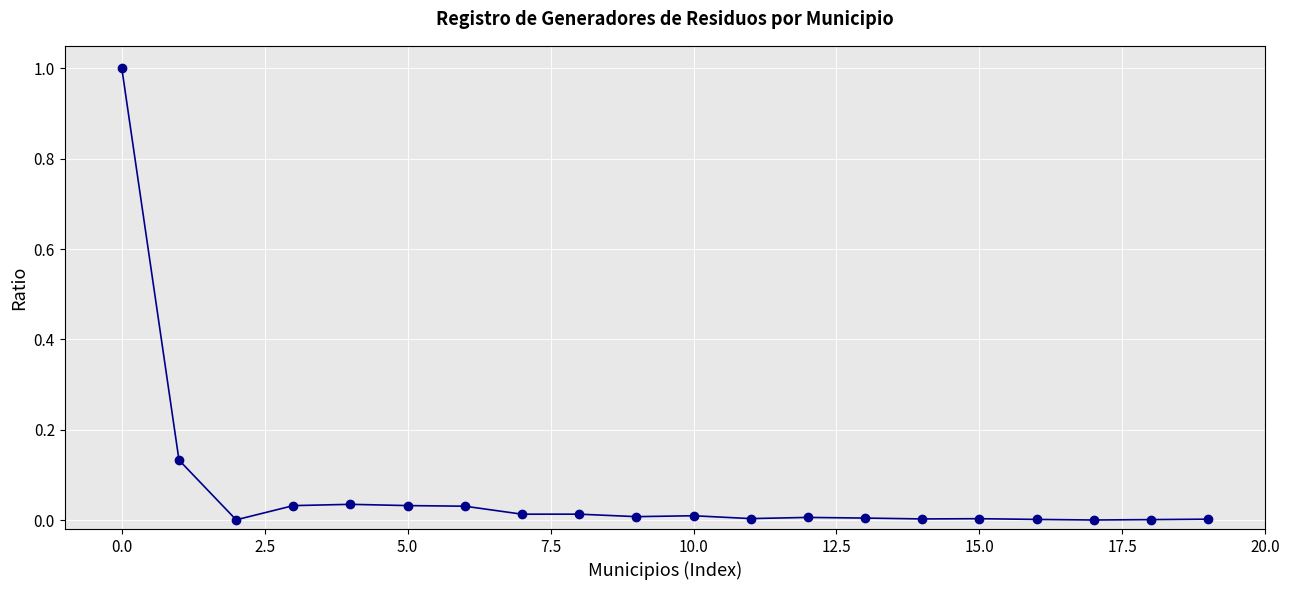

What is the greatest value displayed?

1.0